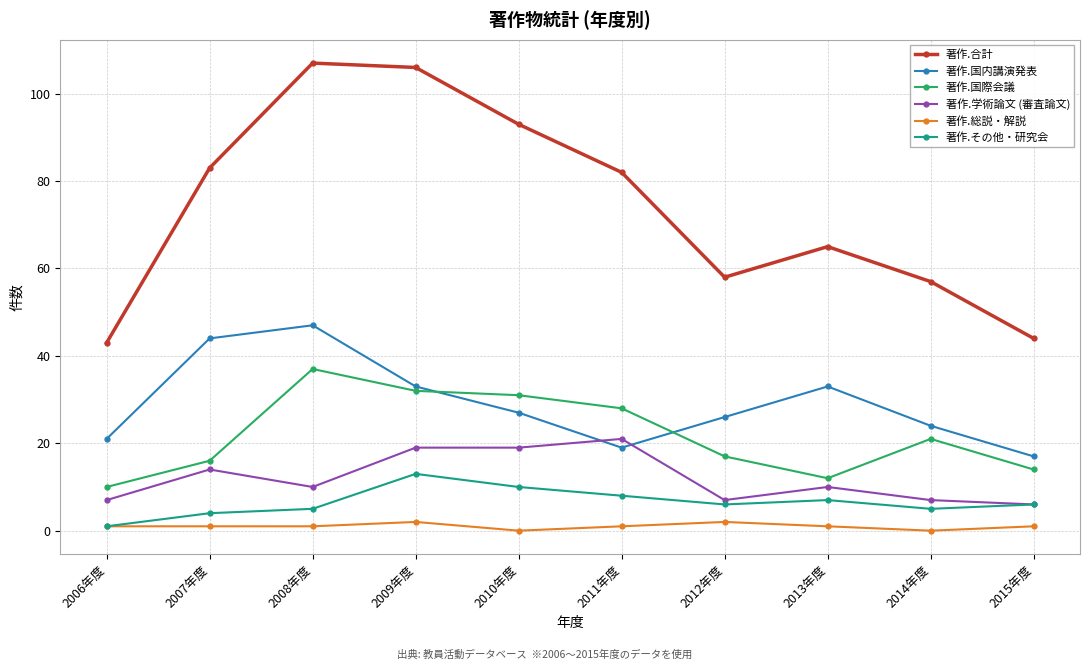

What is the difference between the 著作.国際会議 values at 2012年度 and 2006年度?

7